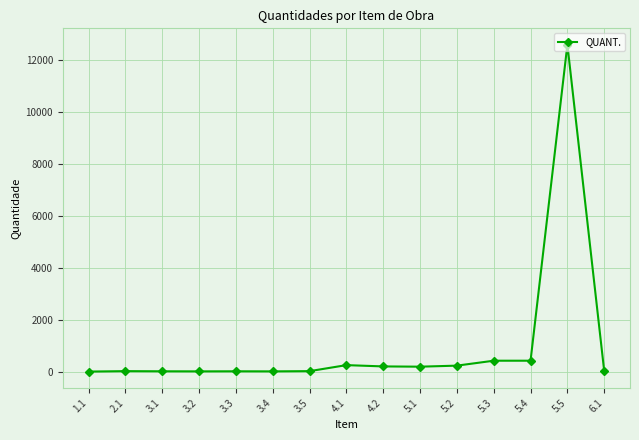

What is the difference between the second highest and second lowest values?

411.0